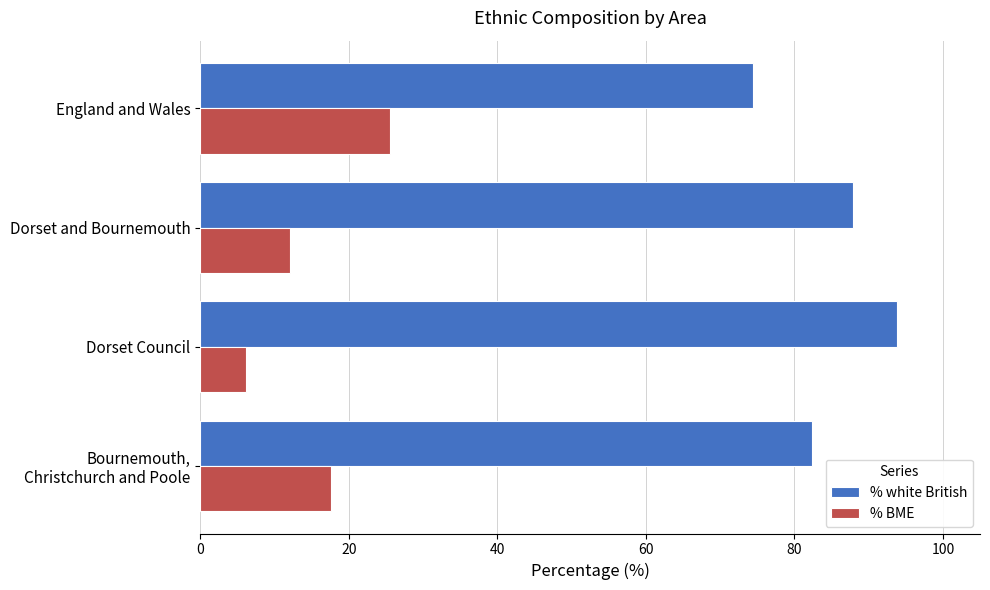

What is the difference between the maximum and second lowest values in the % BME series?

13.5